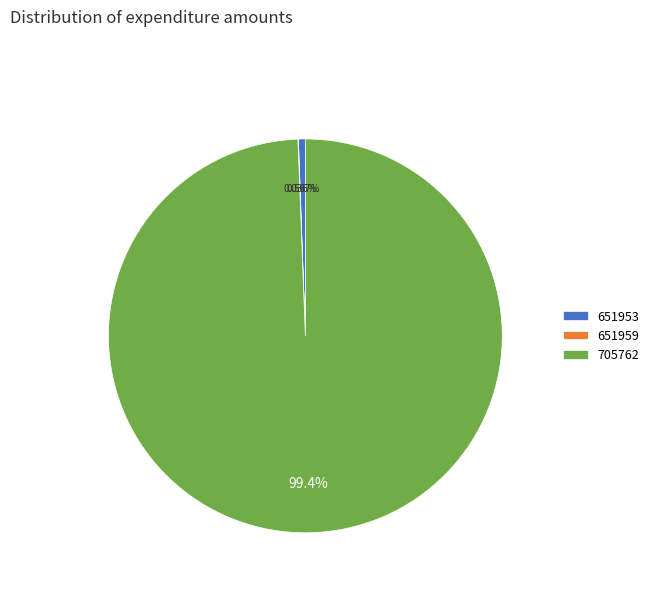

Is 705762 the majority of the pie?

Yes